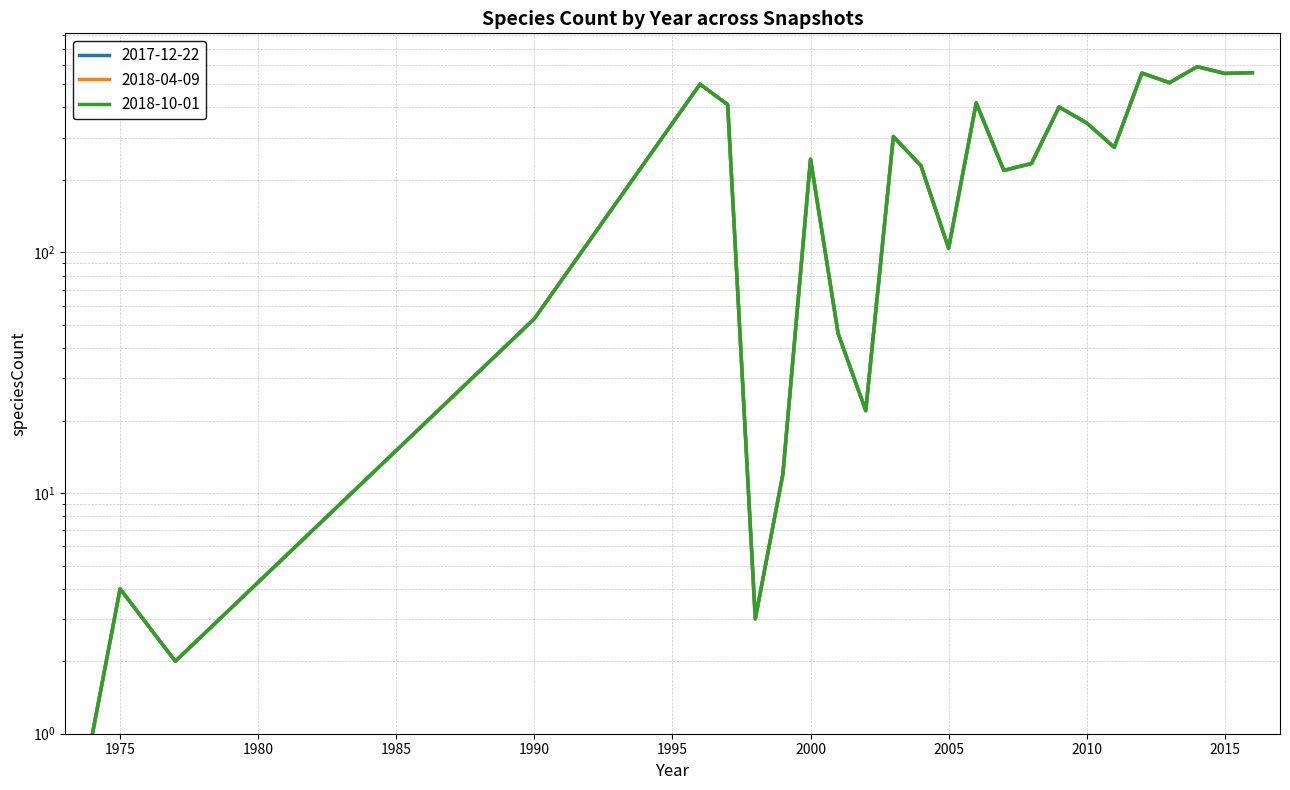

At 1990, list the series in order from smallest to largest.

2017-12-22, 2018-04-09, 2018-10-01